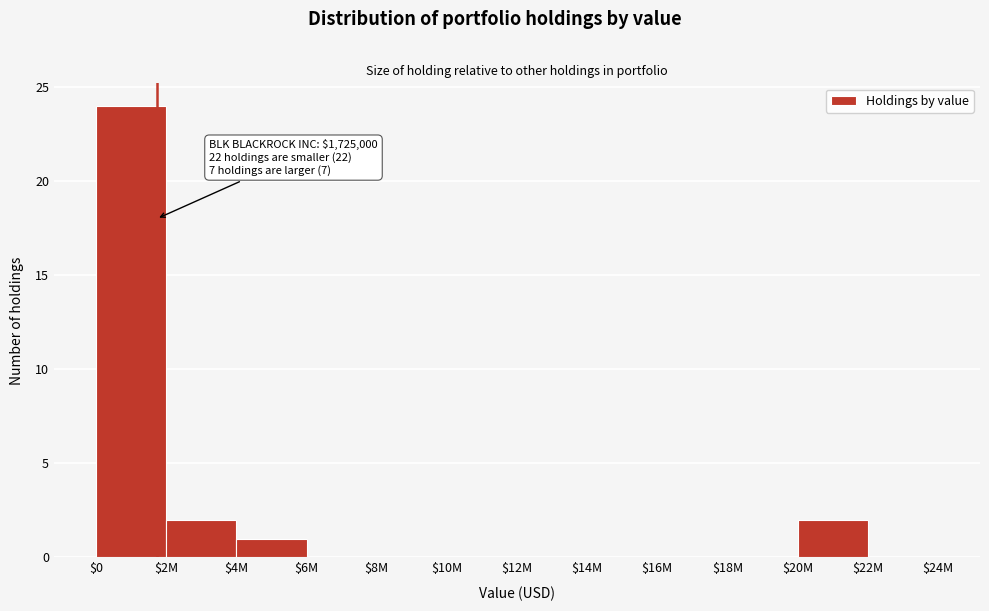

The value at $10M is 8. True or false?

False